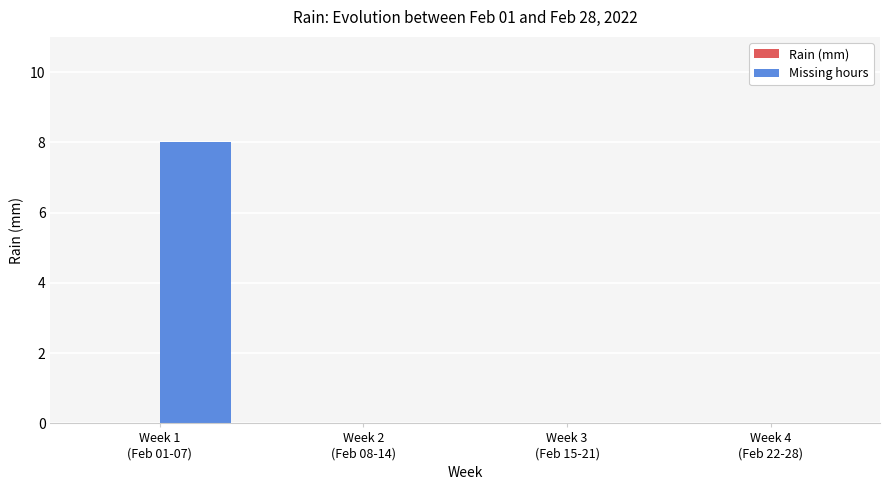

Which category has the highest value across all series?

Week 1
(Feb 01-07)